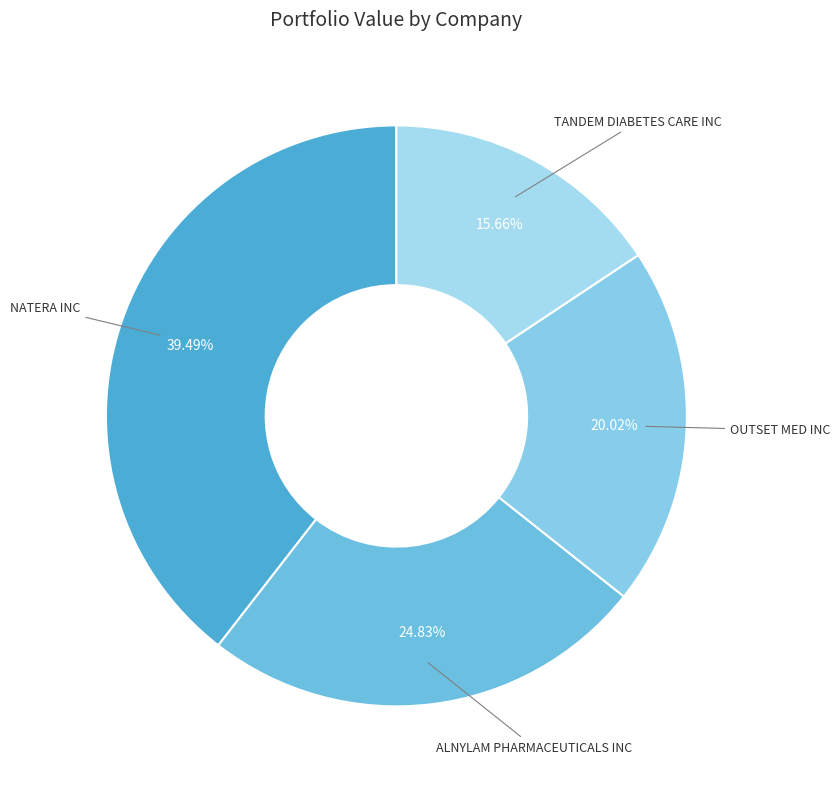

Count the number of slices in the pie.

4